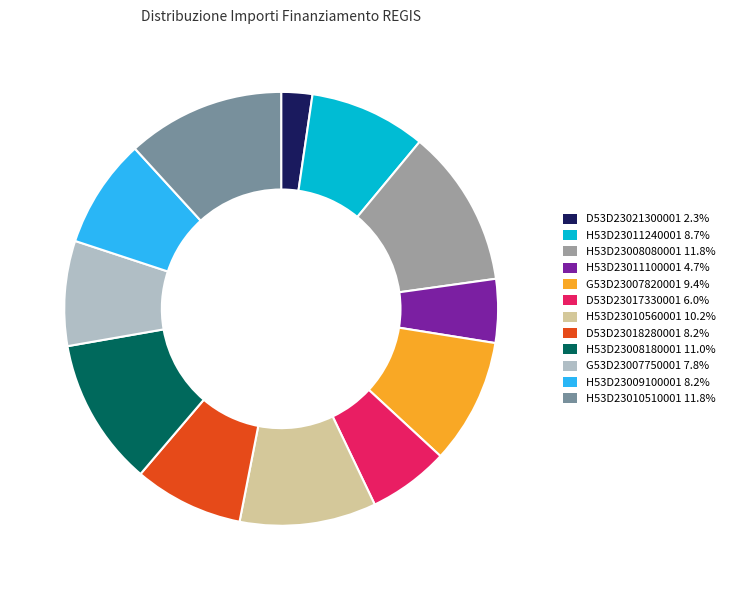

Does D53D23021300001 2.3% represent more than half of the total?

No